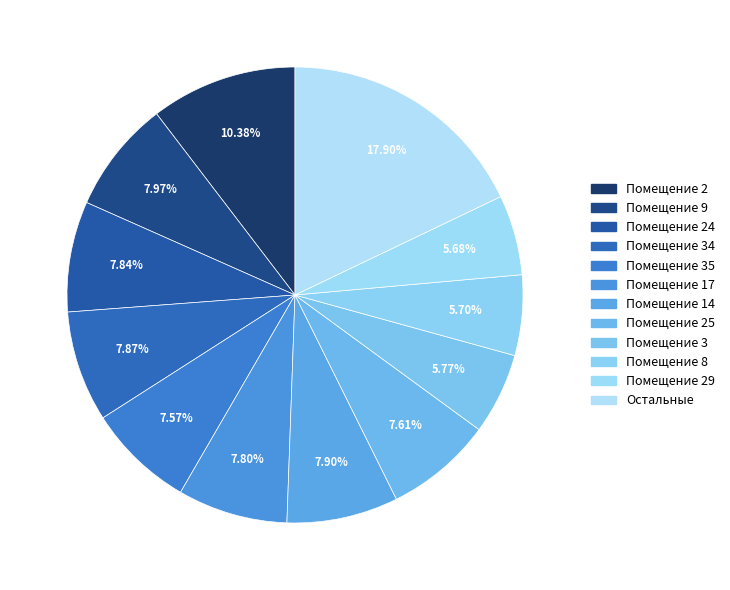

Count the number of slices in the pie.

12